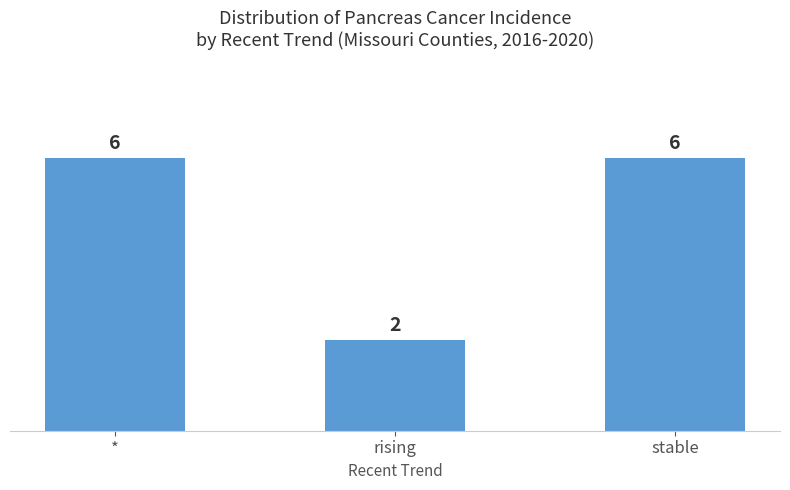

Reading left to right, what are all the values shown in this chart?

6	2	6